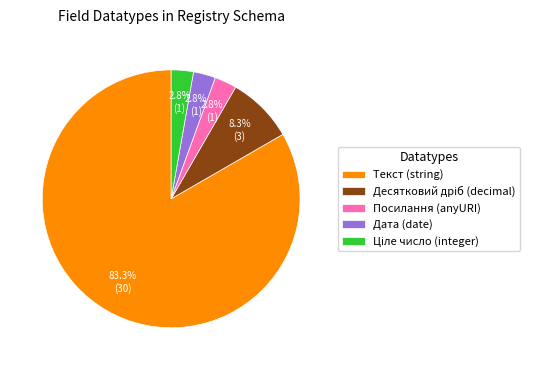

Combined, what portion of the pie is Посилання (anyURI) and Текст (string)?

86.1%